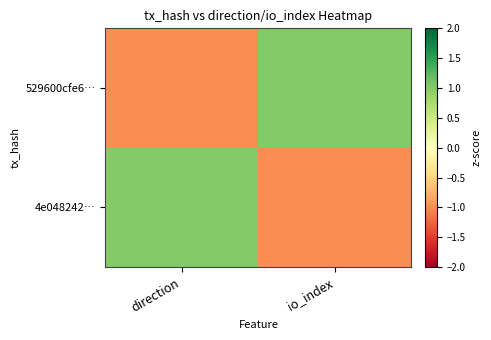

How many series are shown in this chart?

2